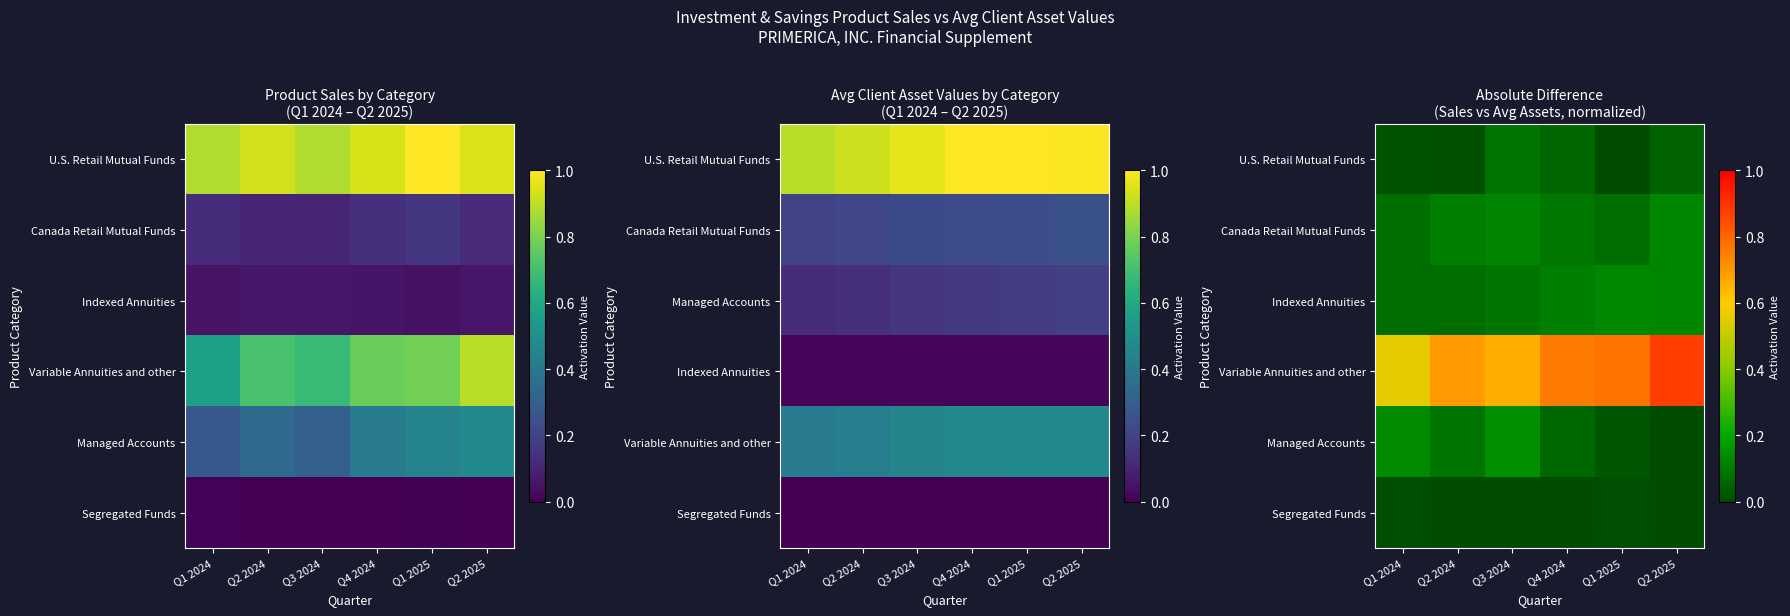

At which category is the sum across all series the highest?

Q2 2025